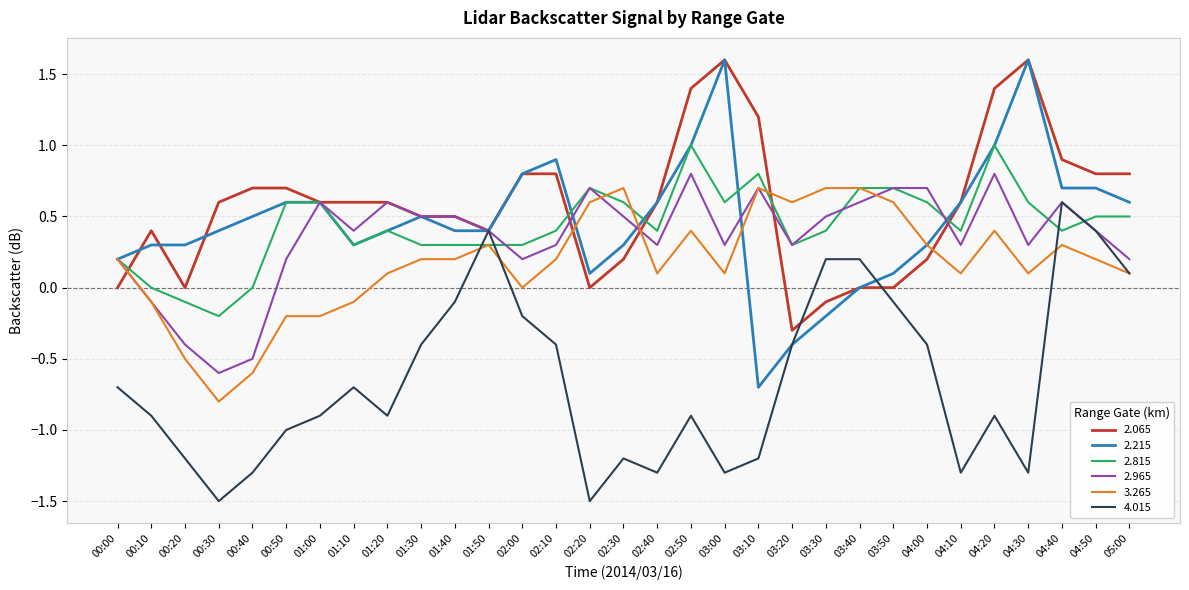

What is the total value across all series at 00:50?

0.9